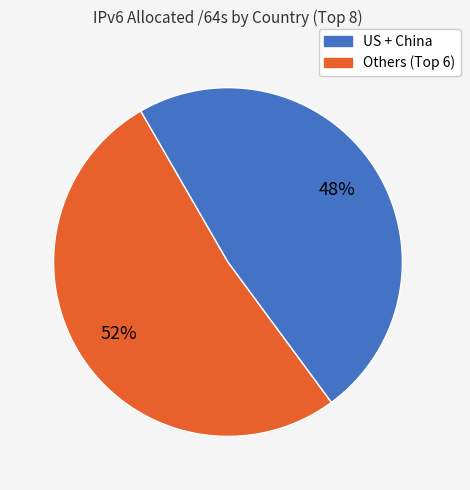

To the nearest percent, what is the difference between the largest and smallest slice percentages?

4%